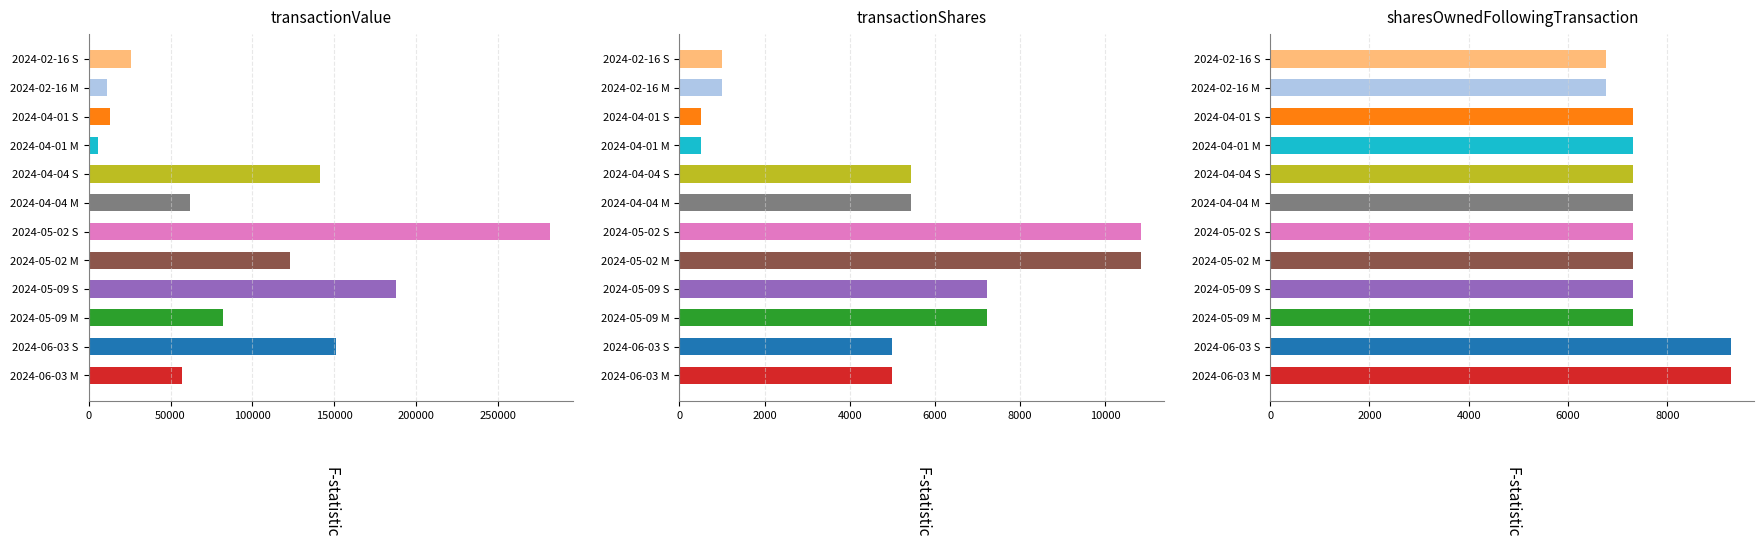

What is the label of the 2nd bar from the left?

2024-06-03 S